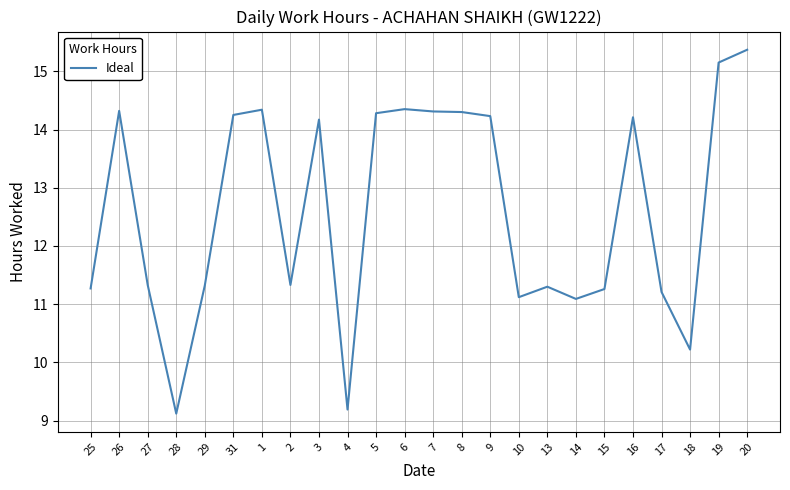

How many categories are shown in the chart?

24